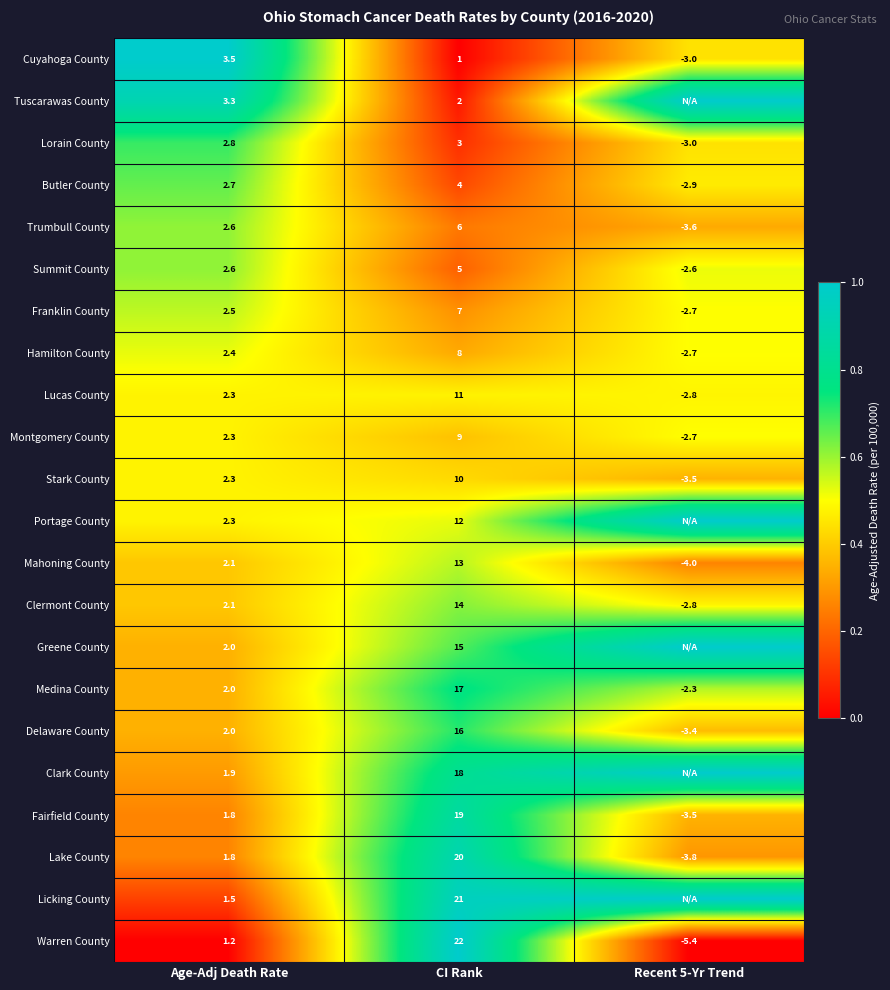

What is the total value across all series at Age-Adj Death Rate?

50.0